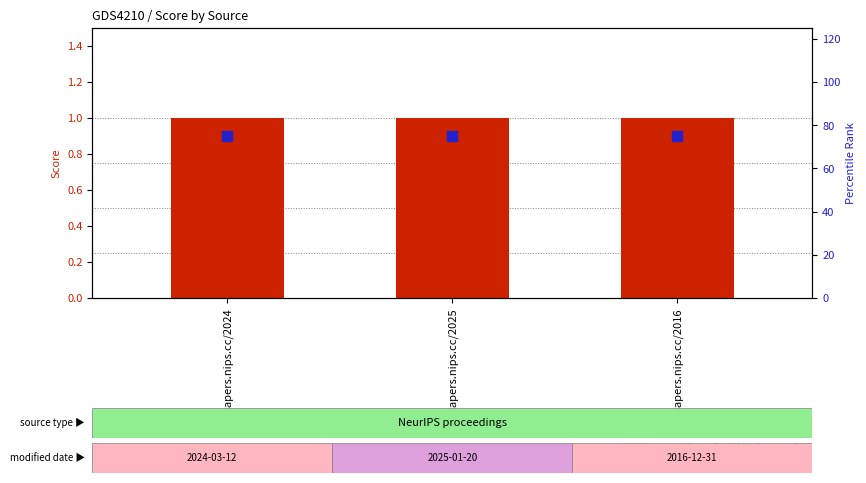

Which series has the largest total across all categories?

percentile rank within the sample